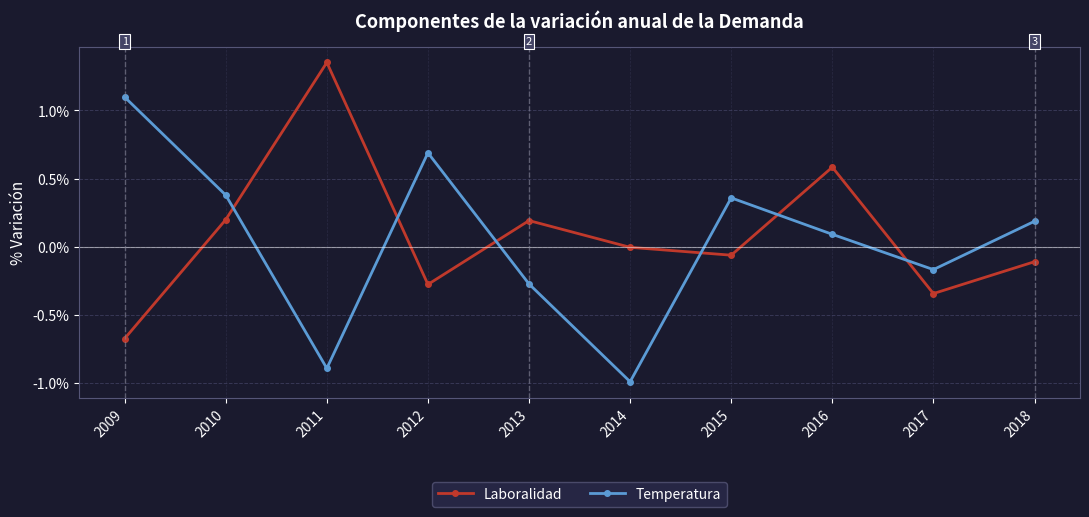

Is it true that Temperatura equals -0.9 at 2011?

True